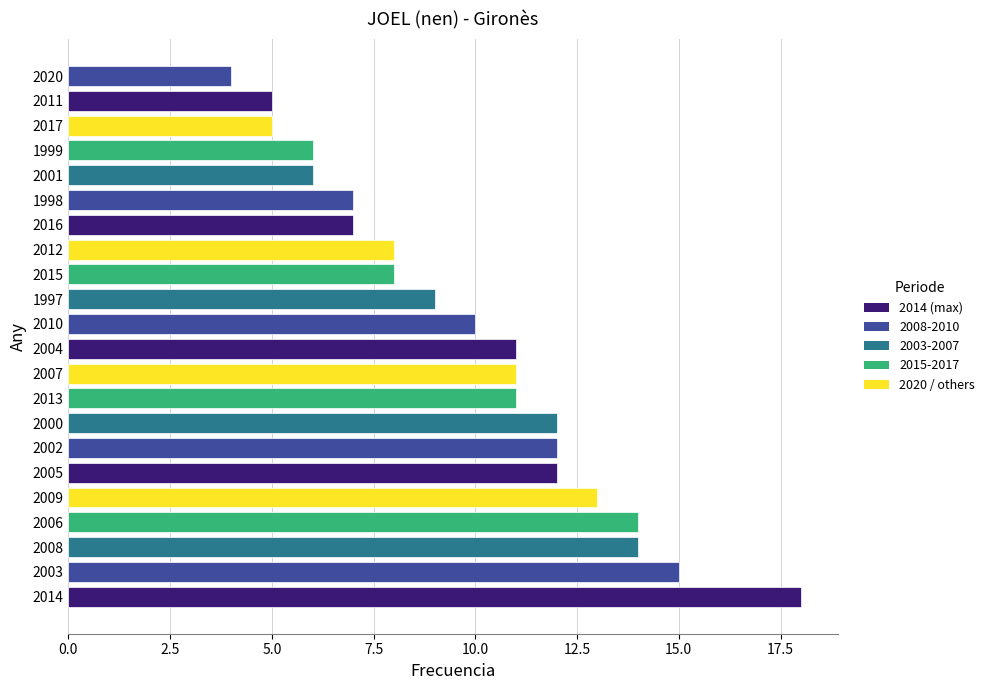

Reading bottom to top, transcribe all the data shown in this chart.

18	15	14	14	13	12	12	12	11	11	11	10	9	8	8	7	7	6	6	5	5	4